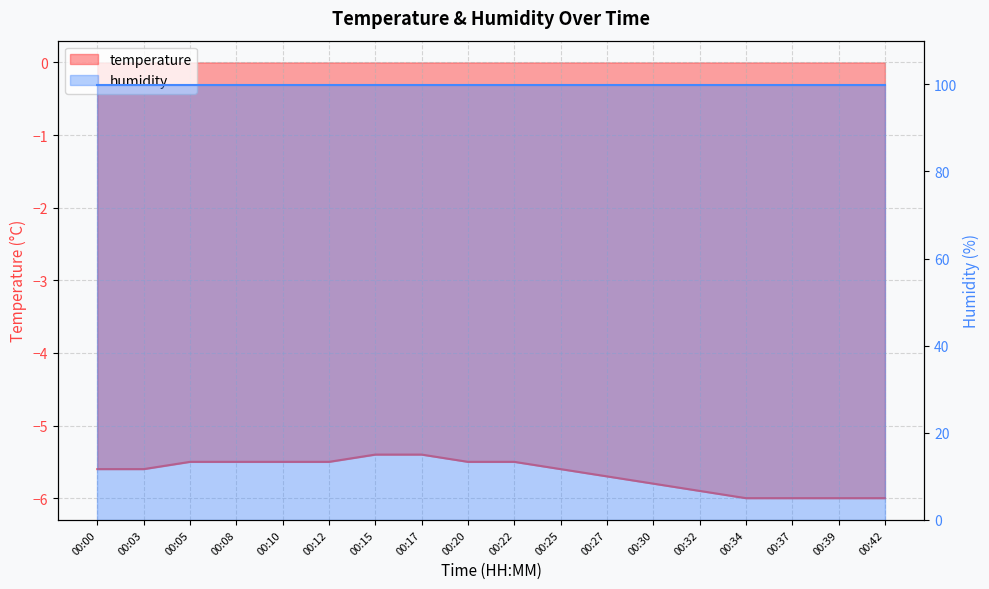

What is the minimum value shown in the chart?

-6.0